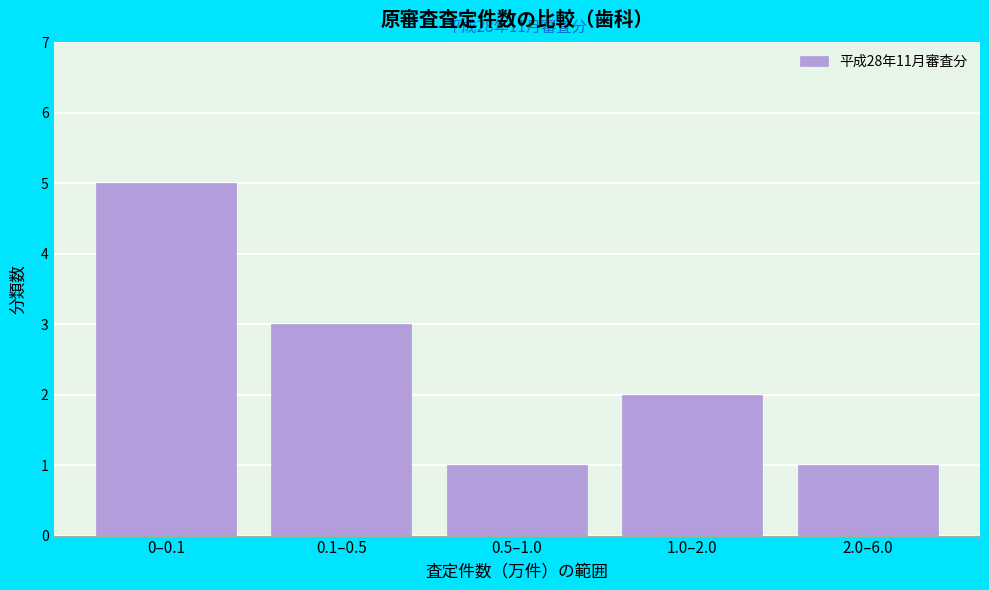

Reading left to right, list all the values displayed in this chart.

5	3	1	2	1